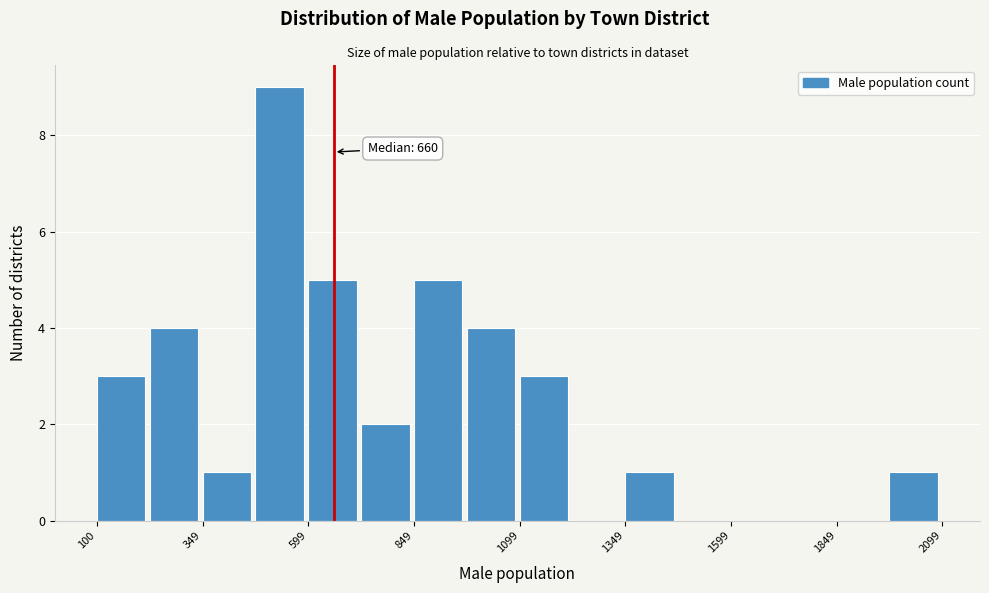

Around what value on the x-axis is the tallest bar? Give the approximate position of its centre, as read against the axis.

550